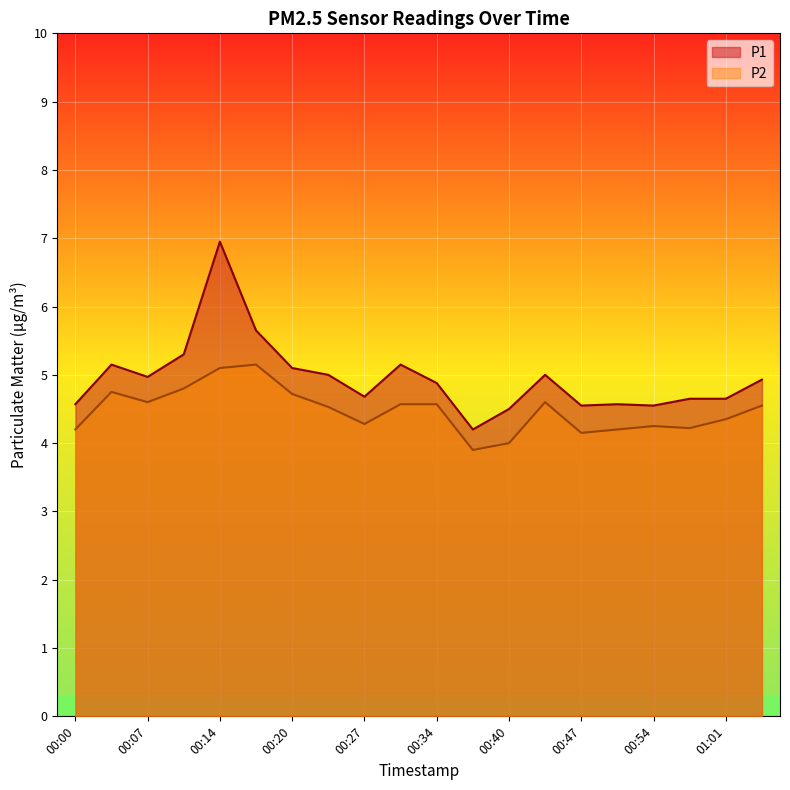

Reading right to left, extract all data points from this chart.

P1: 4.9	4.7	4.7	4.5	4.6	4.5	5.0	4.5	4.2	4.9	5.2	4.7	5.0	5.1	5.7	7.0	5.3	5.0	5.2	4.6
P2: 4.5	4.3	4.2	4.2	4.2	4.2	4.6	4.0	3.9	4.6	4.6	4.3	4.5	4.7	5.2	5.1	4.8	4.6	4.8	4.2